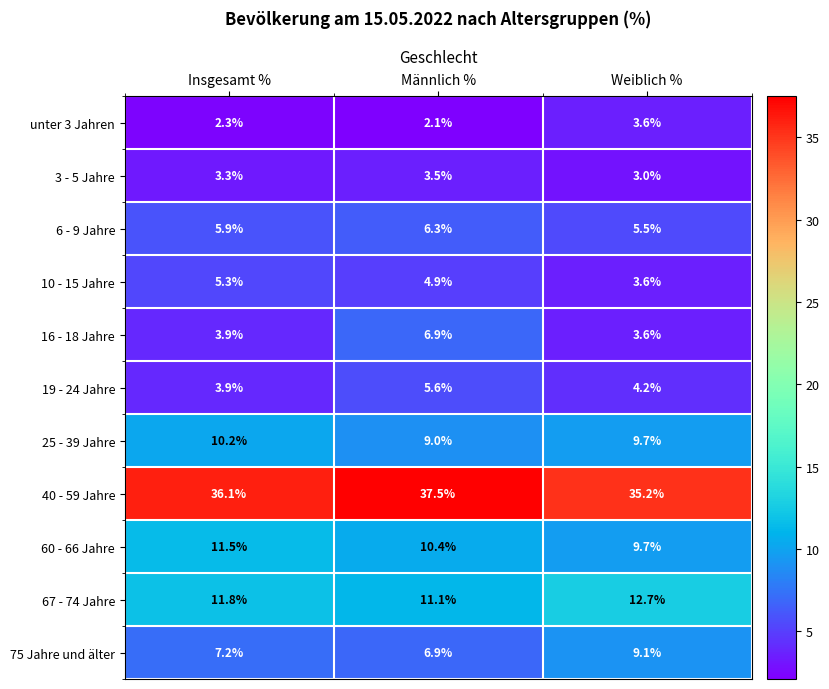

At how many categories does at least one series exceed 5?

3